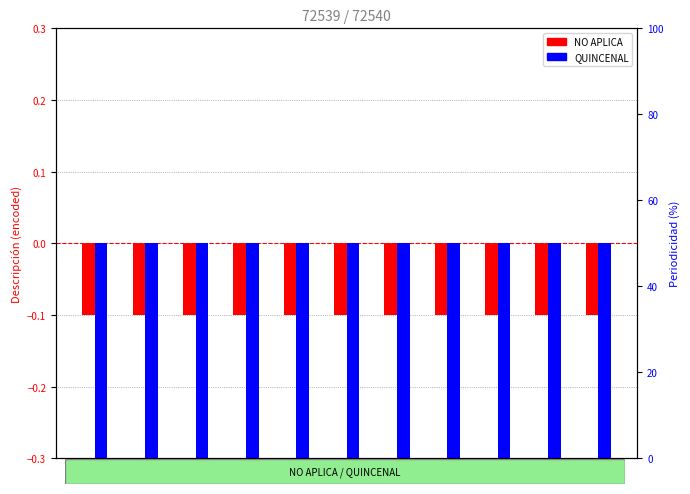

Are the bars grouped side by side (vs. stacked)?

Yes